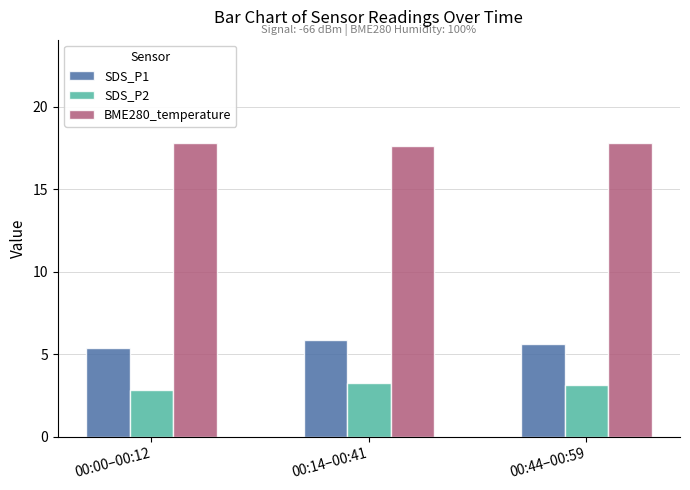

At which label does SDS_P2 first exceed 3?

00:14–00:41